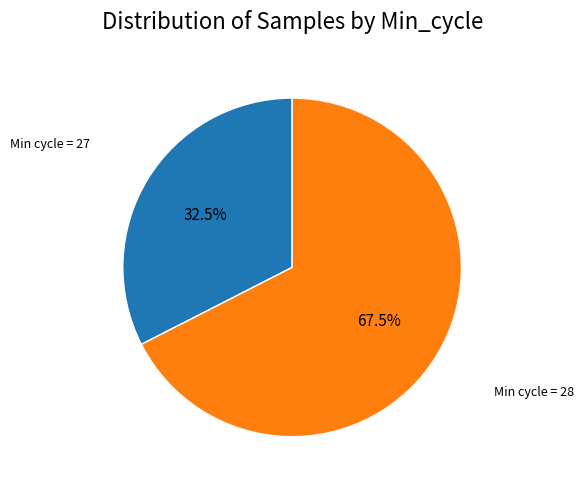

Does any single category account for the majority?

Yes